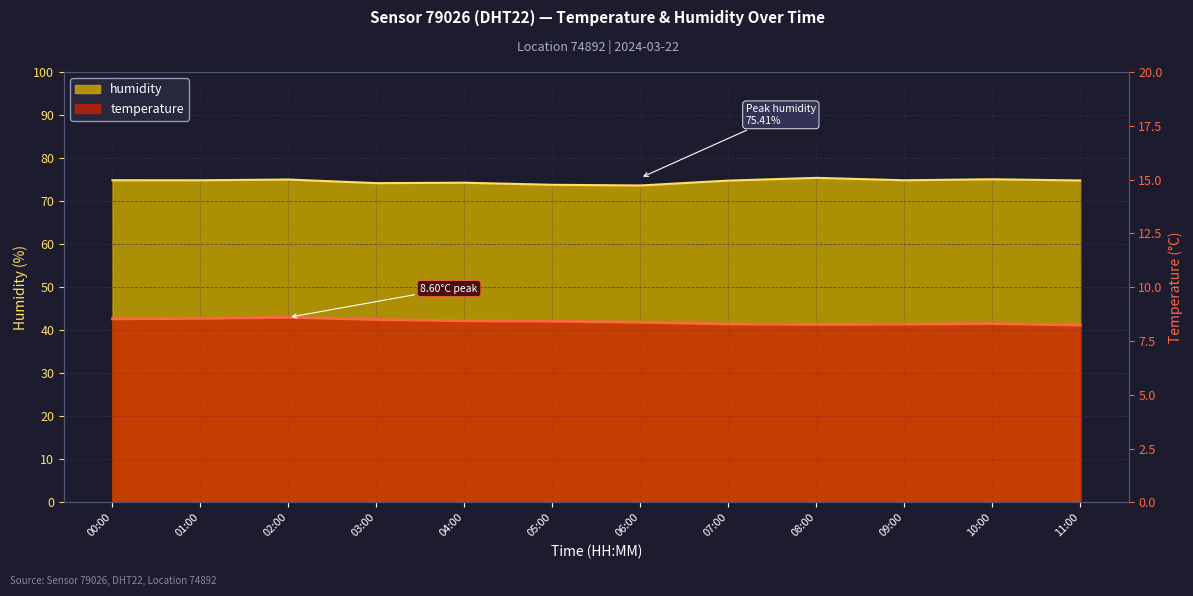

Rank the categories by temperature value from lowest to highest.

11:00, 08:00, 09:00, 07:00, 10:00, 06:00, 05:00, 04:00, 03:00, 00:00, 01:00, 02:00